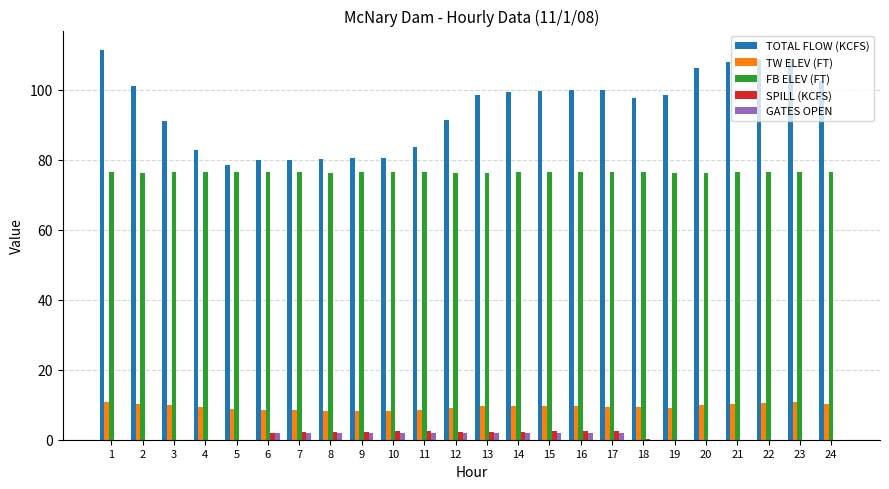

What is the maximum value for TOTAL FLOW (KCFS)?

111.3